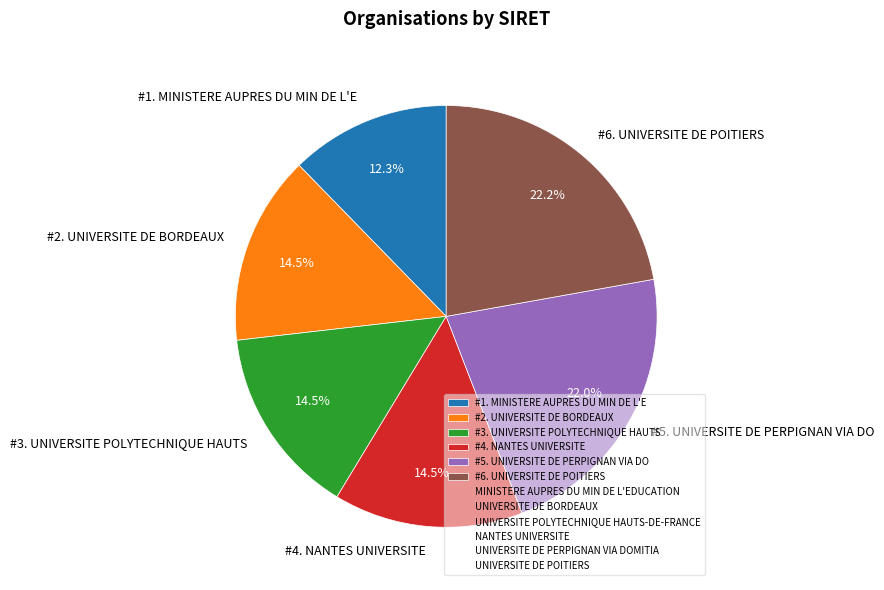

Does #6. UNIVERSITE DE POITIERS account for over 50% of the chart?

No